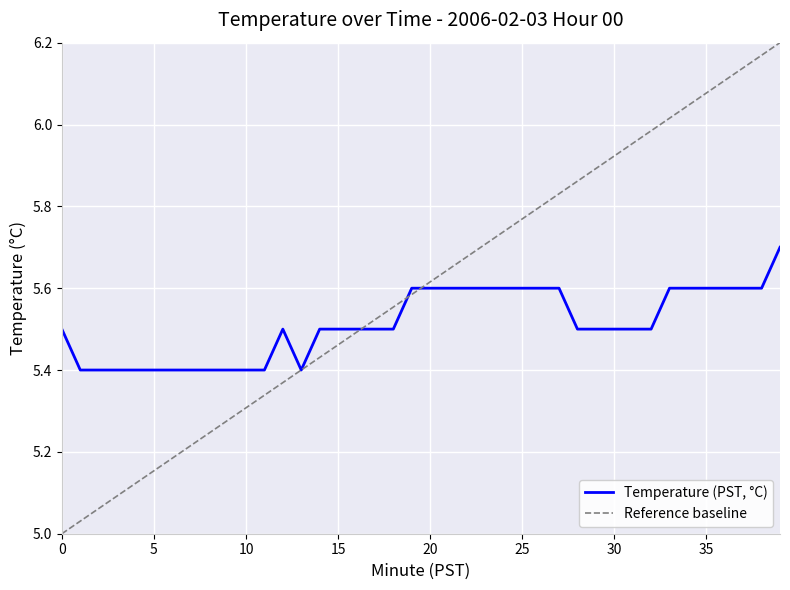

Between 2 and 31, which is larger?

31